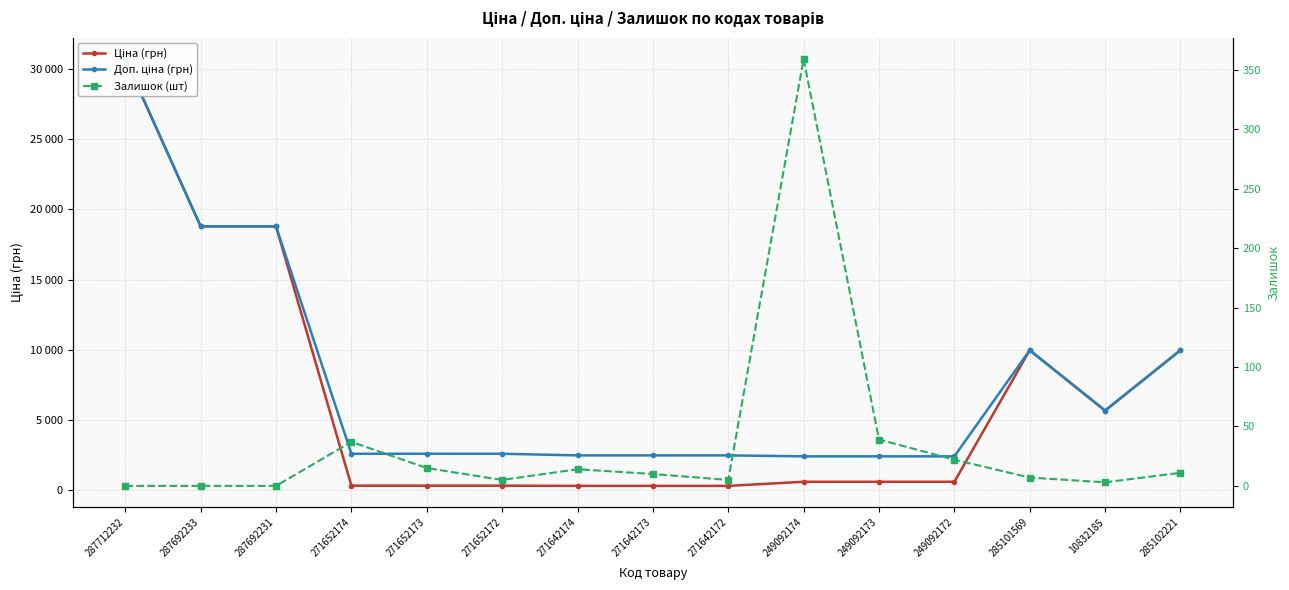

What are all the series names shown in the legend?

Ціна (грн), Доп. ціна (грн), Залишок (шт)